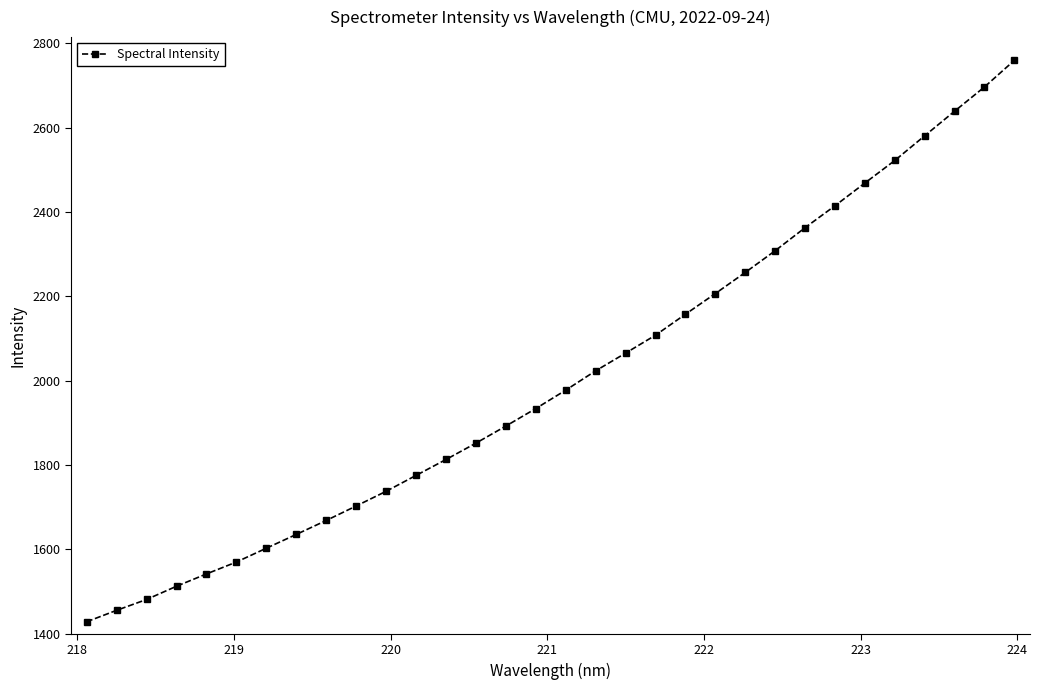

What is the value of the 12th point from the left?

1775.3